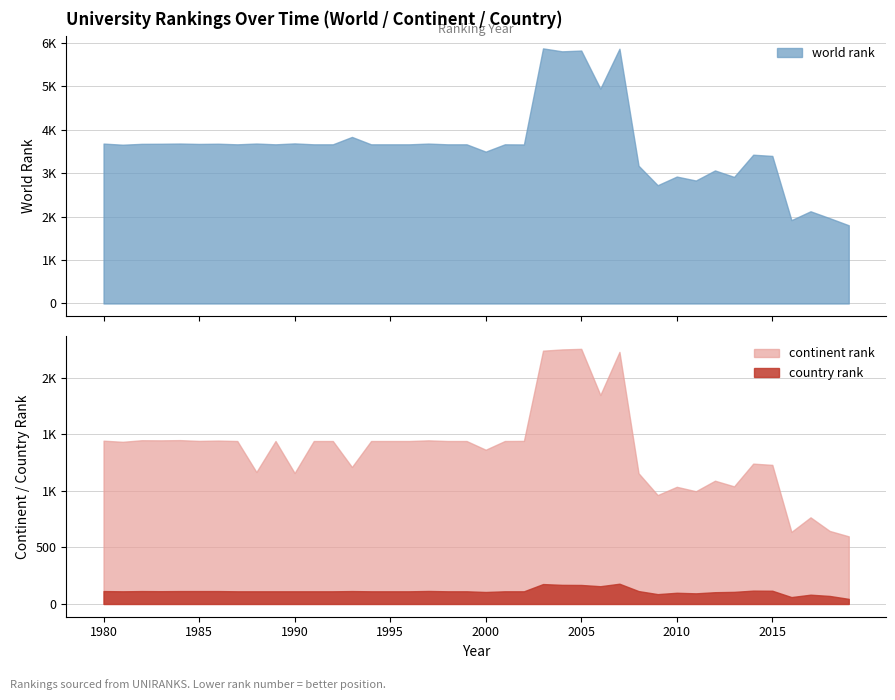

Which category has the lowest value in the world rank series?

2019